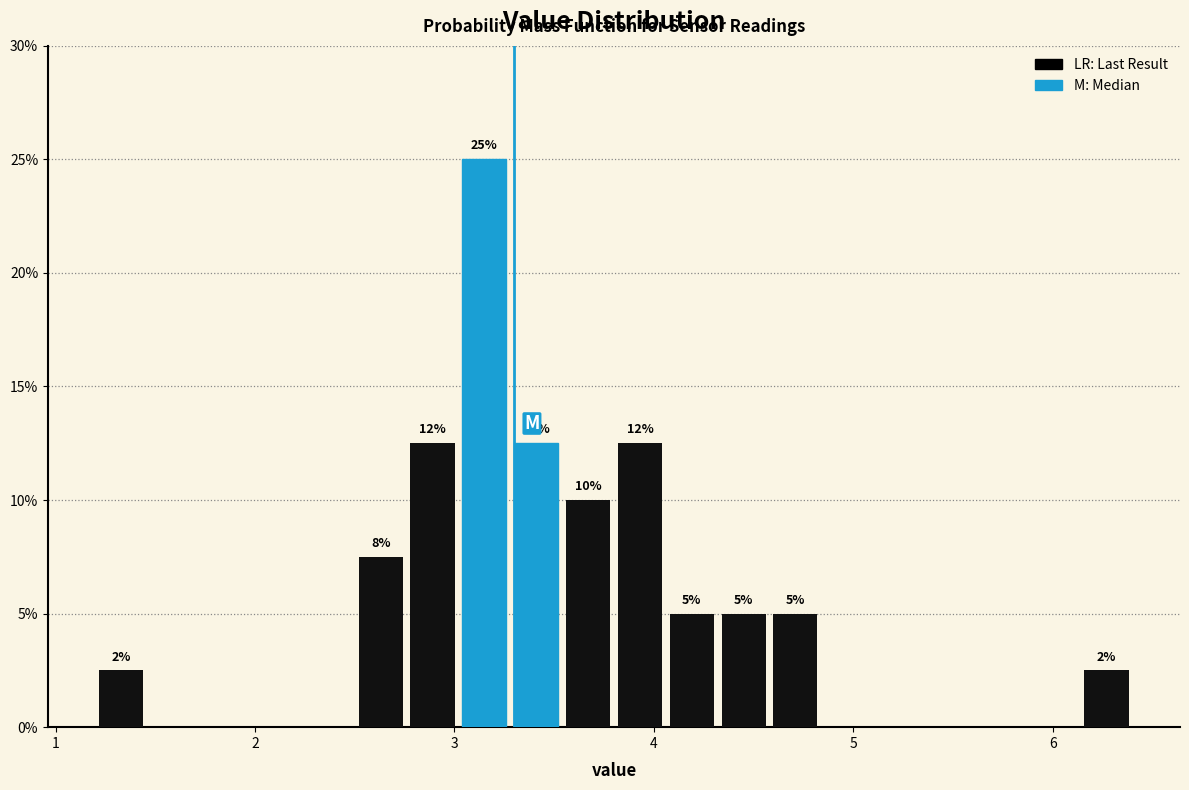

Around what value on the x-axis is the tallest bar? Give the approximate position of its centre, as read against the axis.

3.2